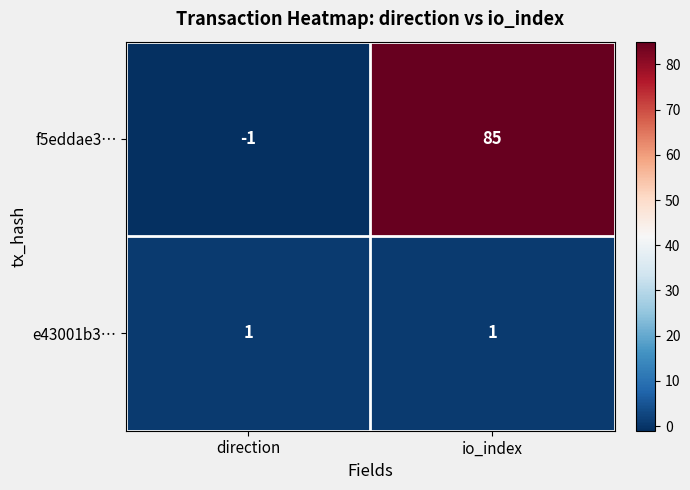

Count the number of categories in the chart.

2